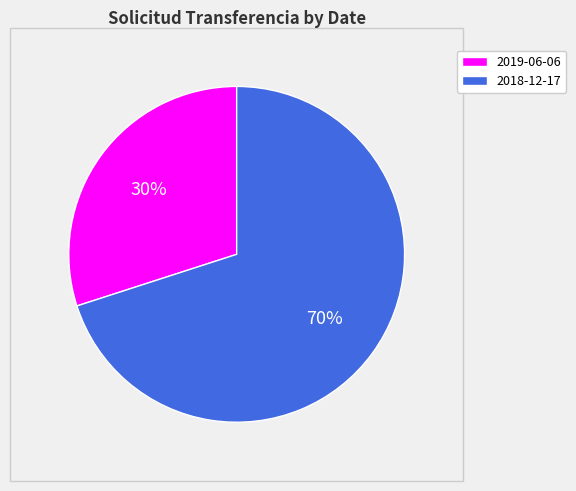

Which slice is the largest?

2018-12-17